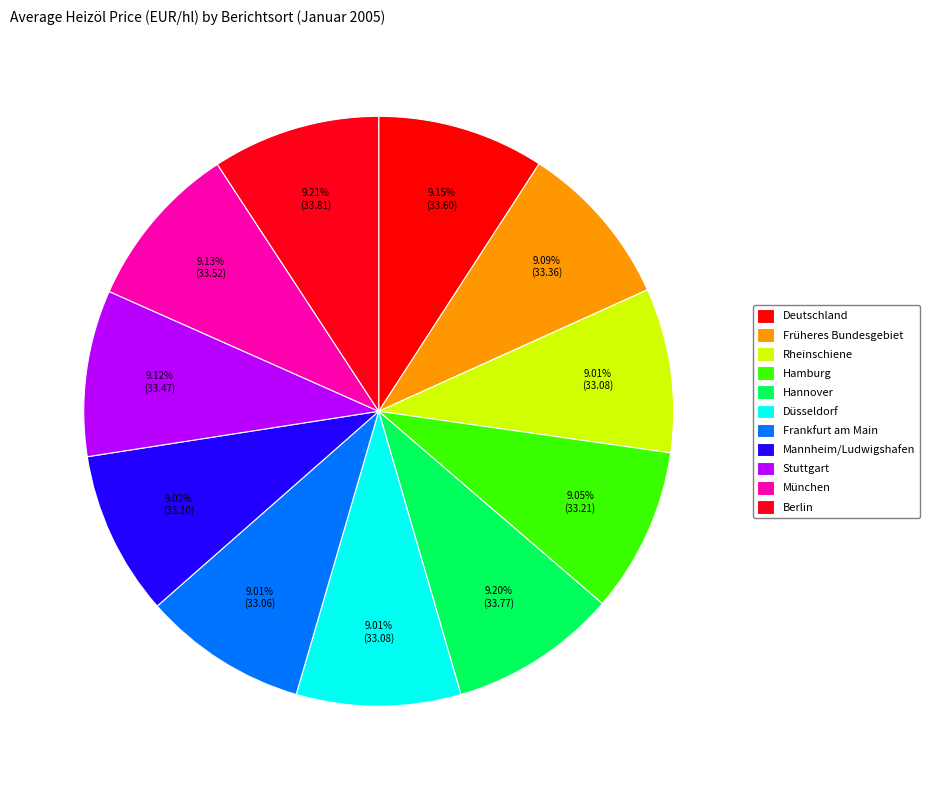

Approximately how many times larger is the value at Berlin compared to Frankfurt am Main?

1.0